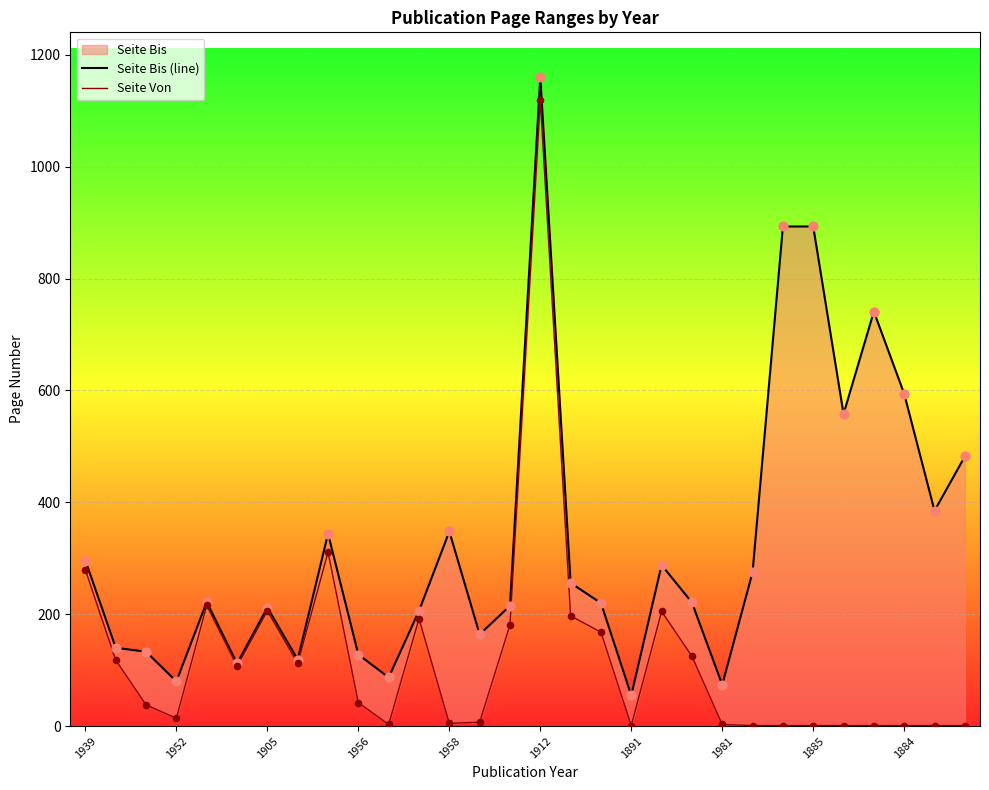

Which series has the largest total across all categories?

Seite Bis (line)